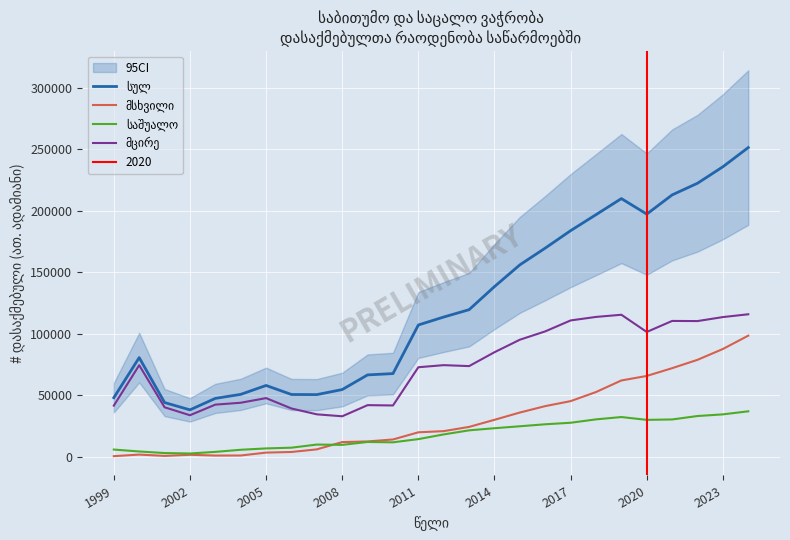

What is the value of the საშუალო point at the 13th from the left?

14407.0